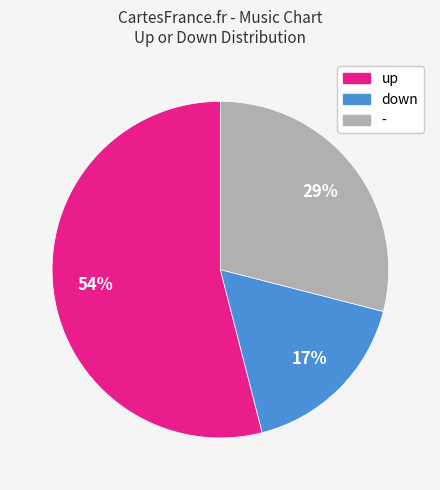

True or false: down accounts for 17% of the total.

True